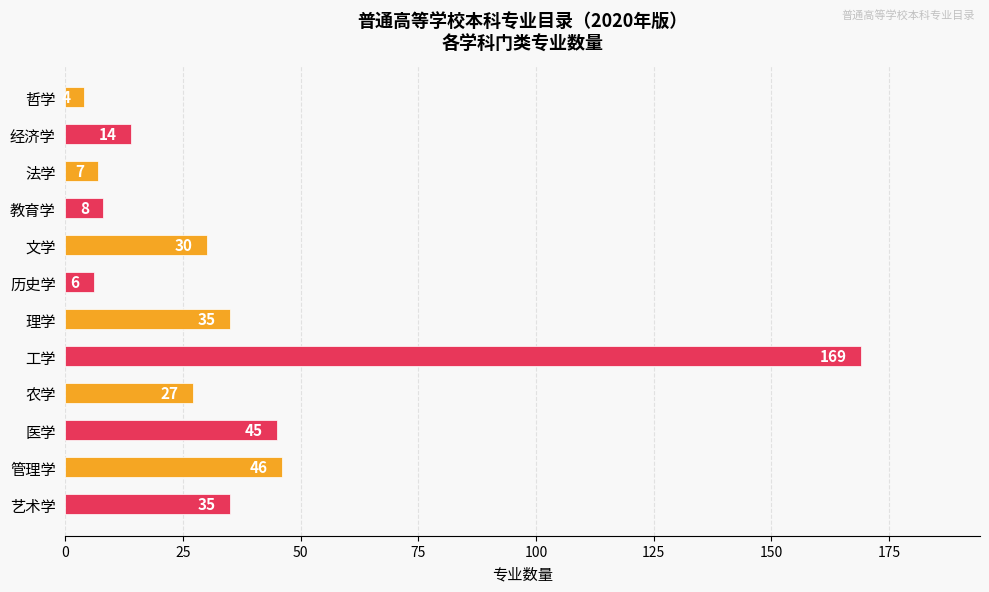

Where is the data nearest to the value 86?

管理学